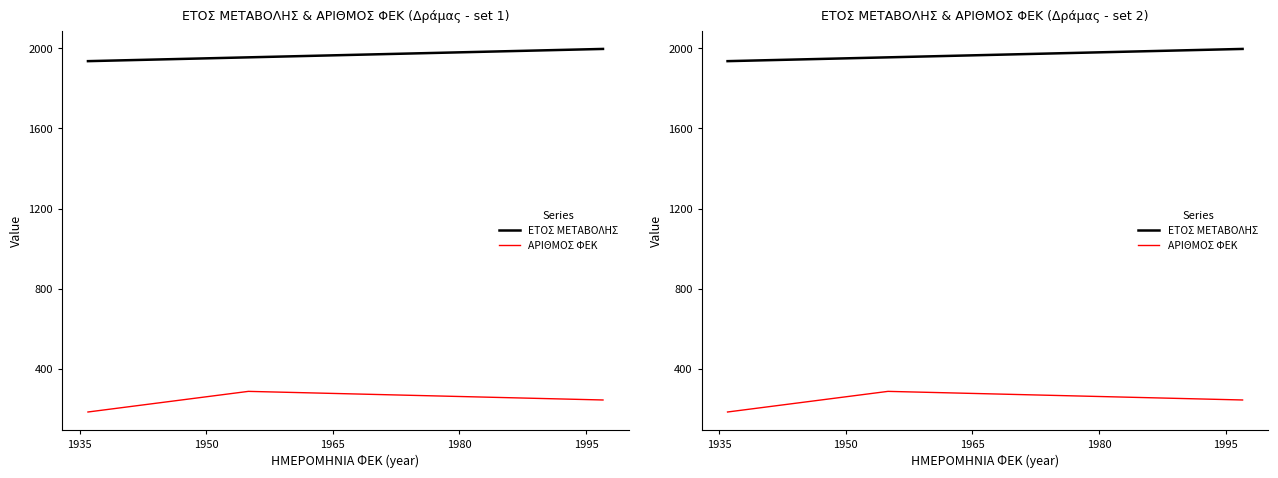

Which has a higher value, 1995 or 1980?

1995